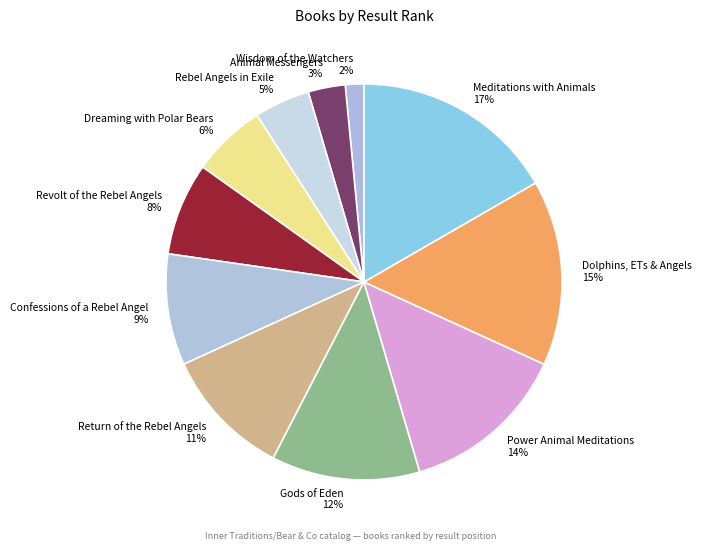

How many slices are in this pie chart?

11